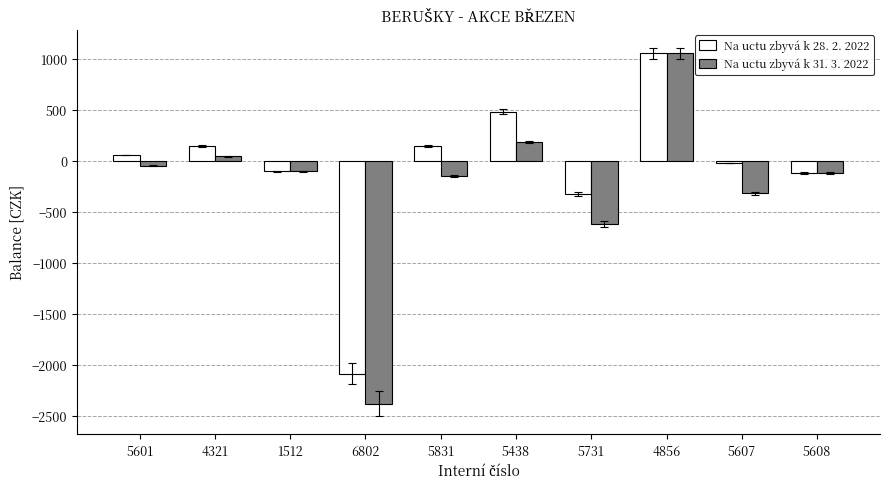

What position from the left is 4856?

8